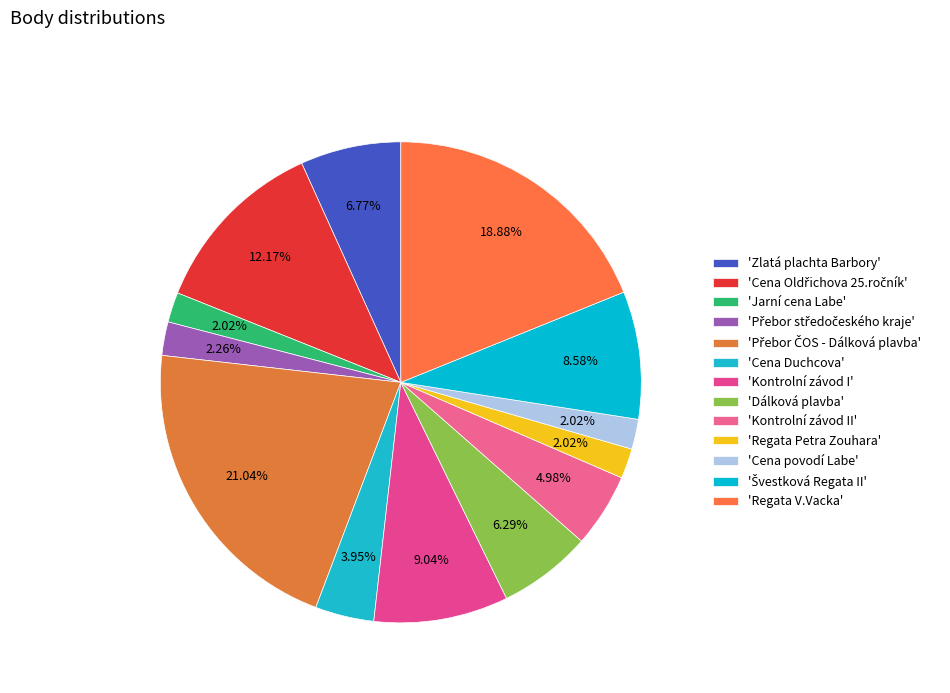

Count the number of slices in the pie.

13